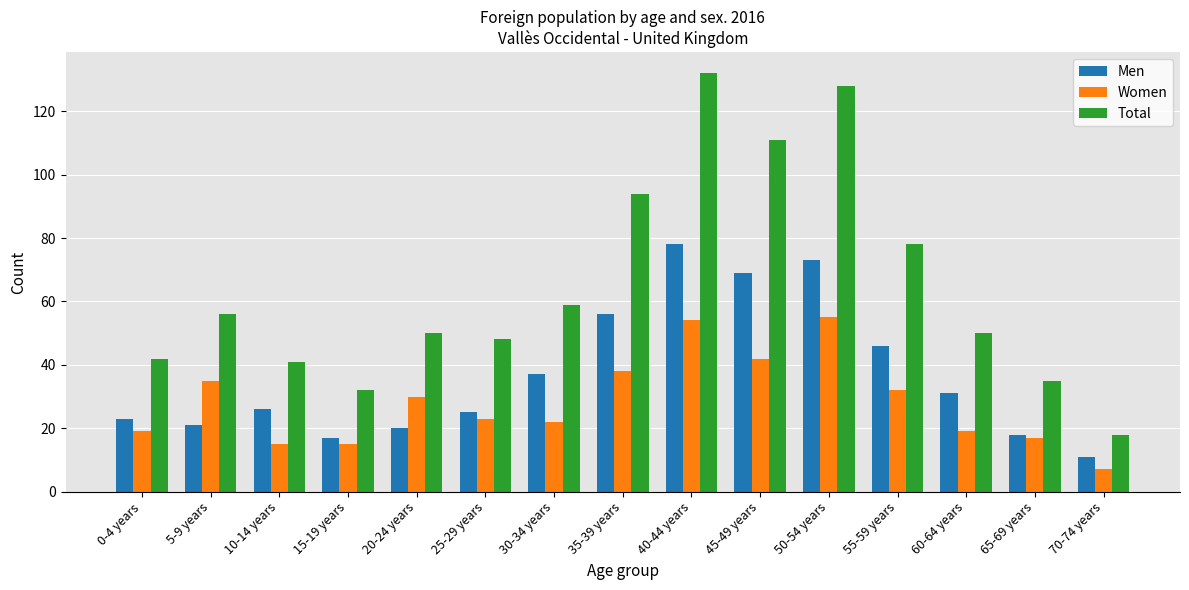

What are all the series names shown in the legend?

Men, Women, Total